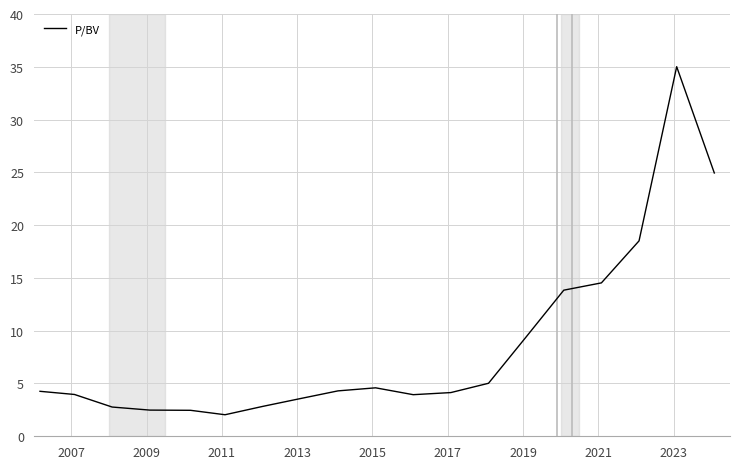

What is the difference between the maximum and minimum values?

33.0